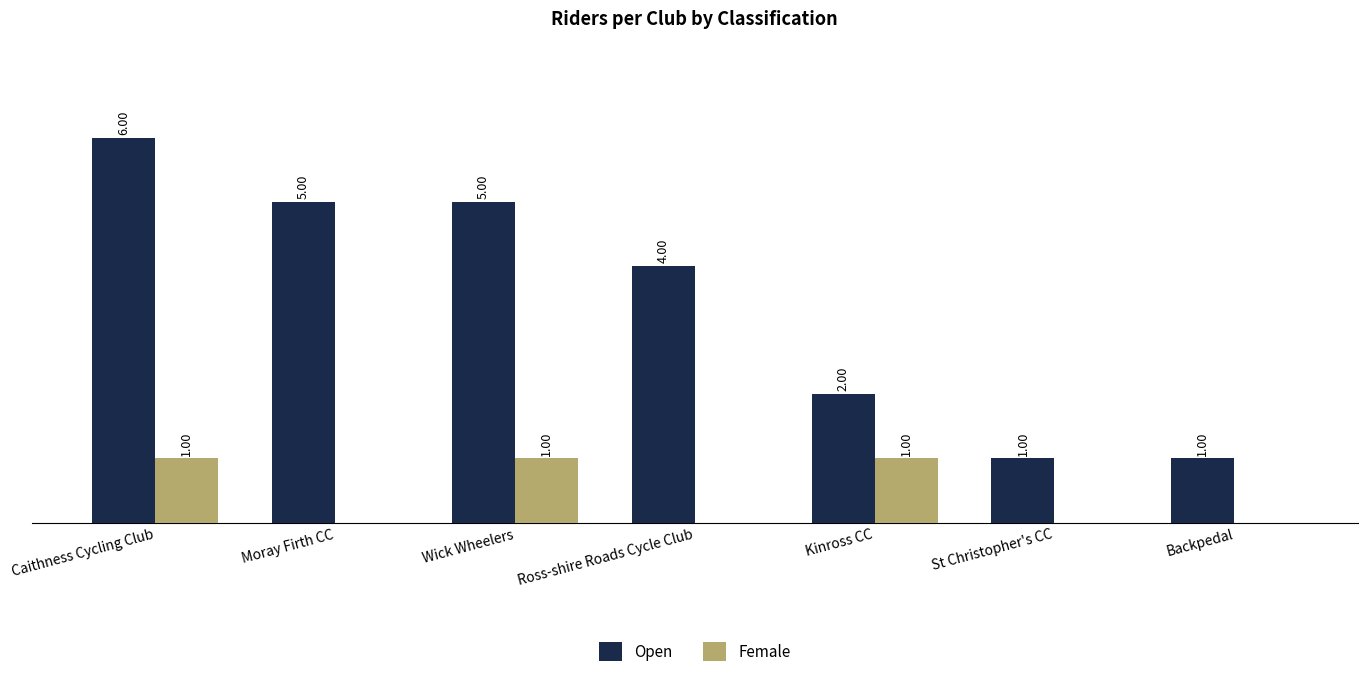

Which series has the largest total across all categories?

Open